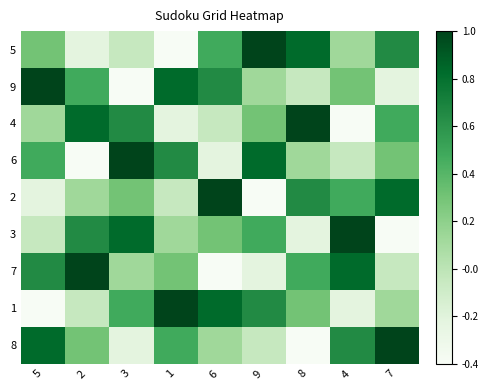

Which series has the largest range (max minus min)?

5